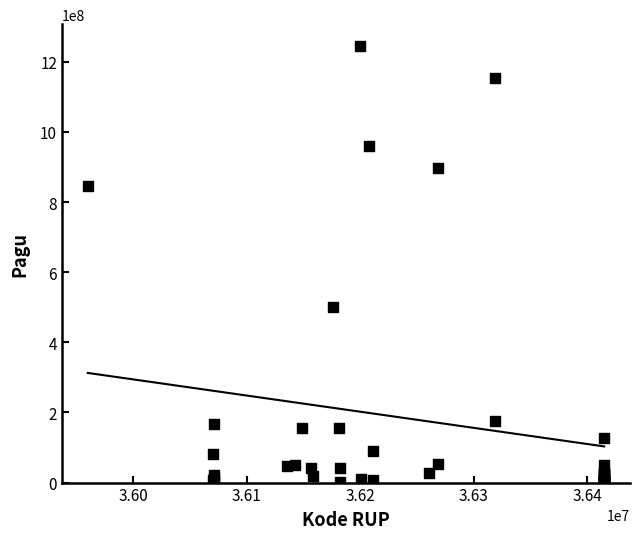

What Y value in the scatter plot is closest to 622840000?

499932000